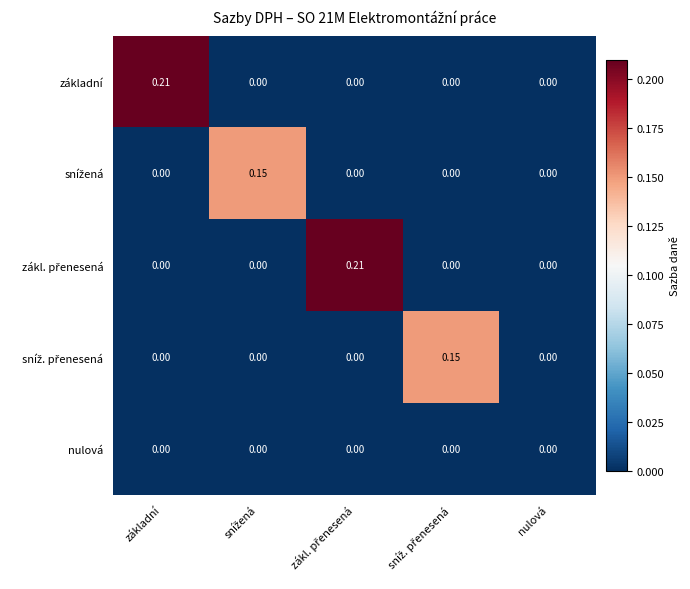

Which category has the highest value in the základní series?

základní